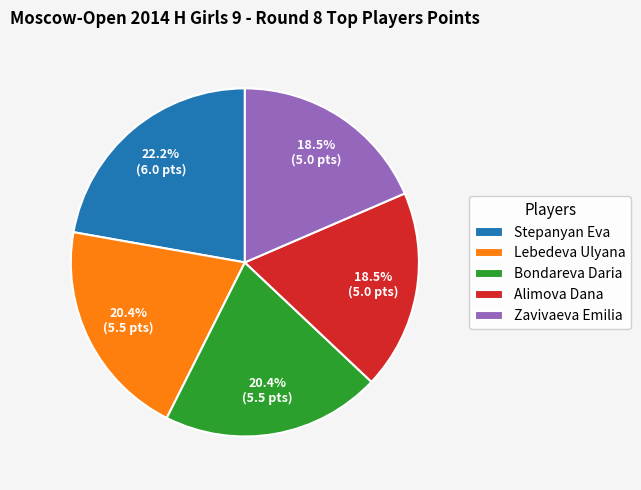

How many slices are in this pie chart?

5